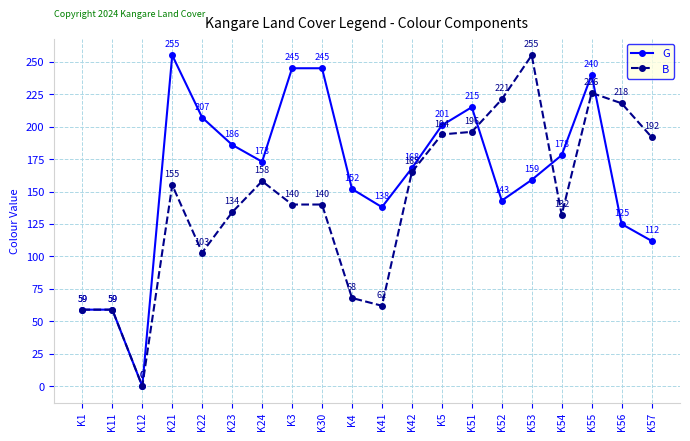

What is the label of the 13th point from the right?

K3